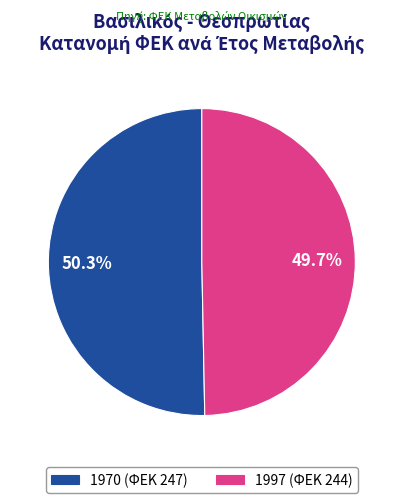

How many slices are in this pie chart?

2